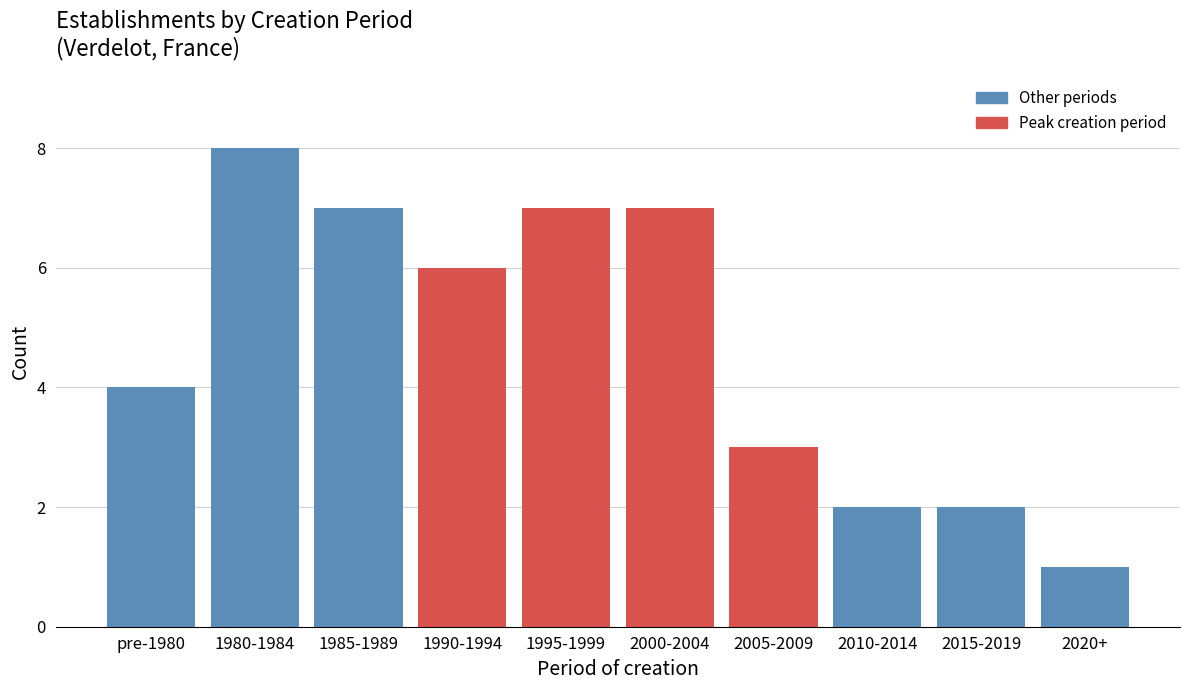

Reading right to left, what are all the values shown in this chart?

1	2	2	3	7	7	6	7	8	4